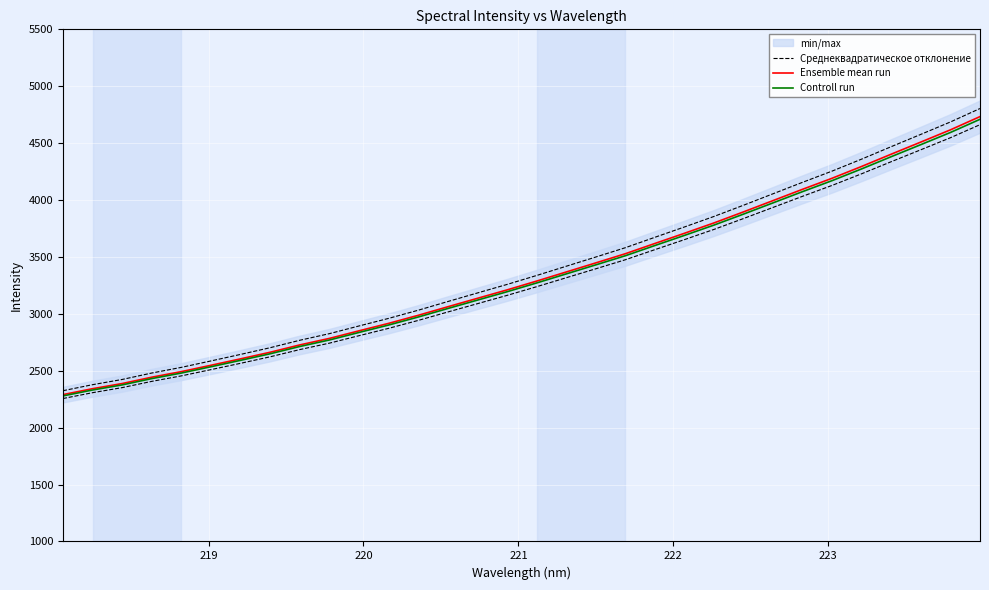

The value of Среднеквадратическое отклонение at 221 is 1721.5. True or false?

False